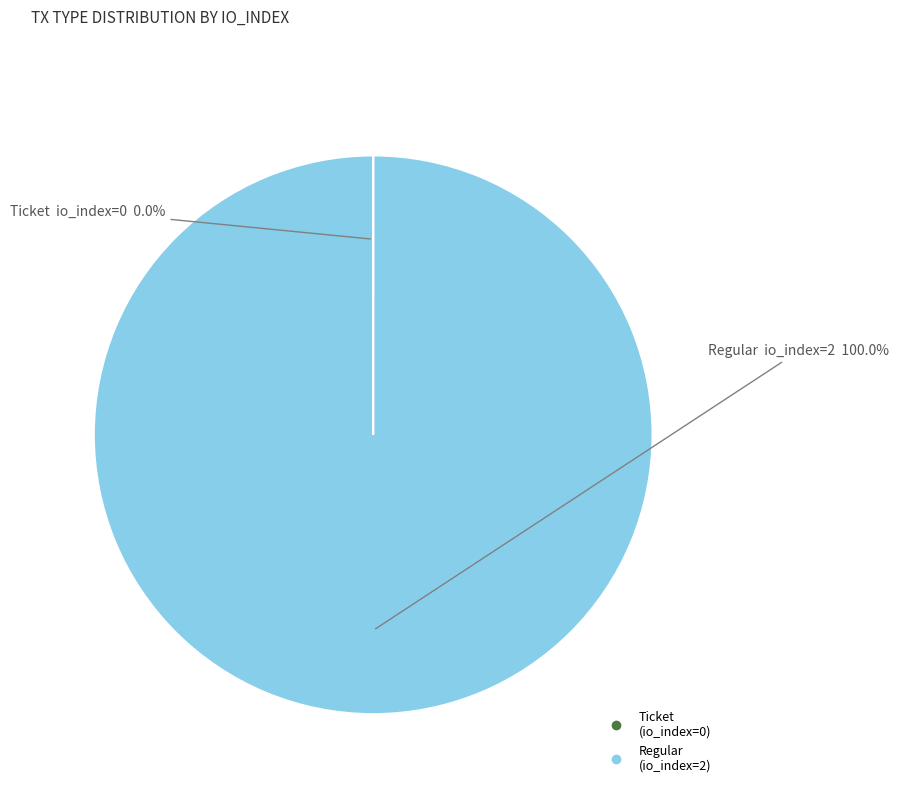

Which category accounts for the majority?

Regular (io_index=2)